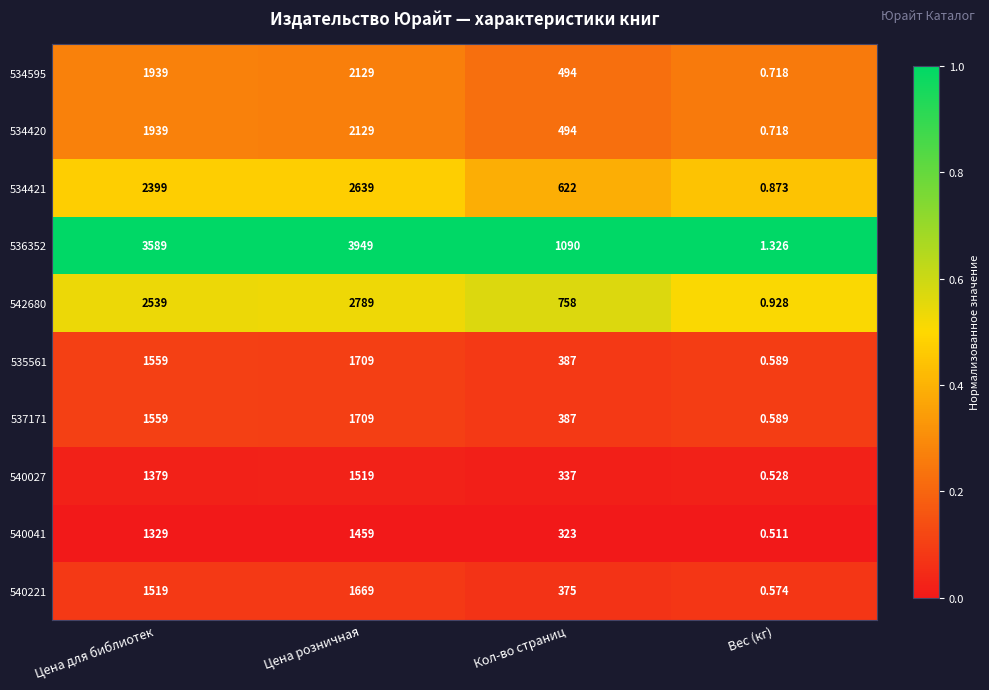

Rank the categories by 534595 value from lowest to highest.

Вес (кг), Кол-во страниц, Цена для библиотек, Цена розничная